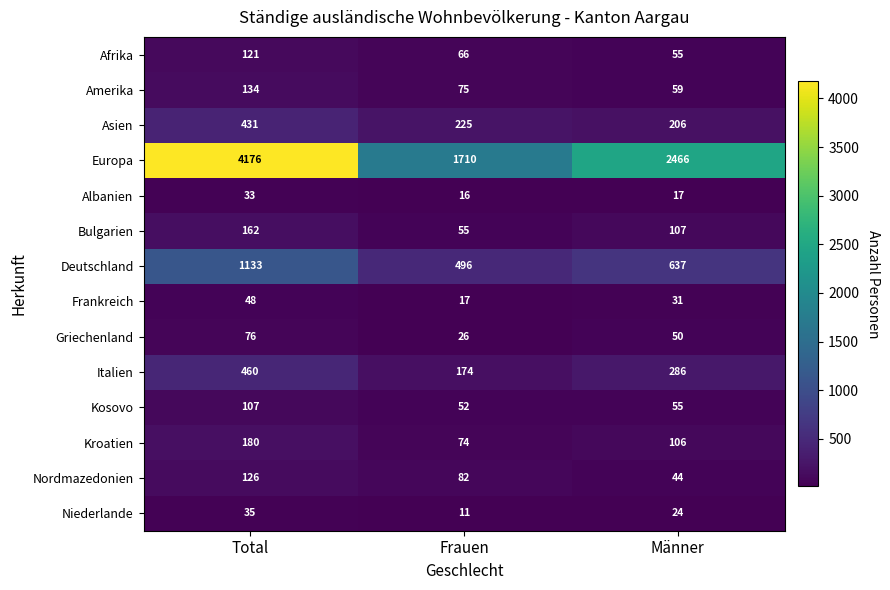

Between Frauen and Männer, which series saw the biggest shift?

Europa